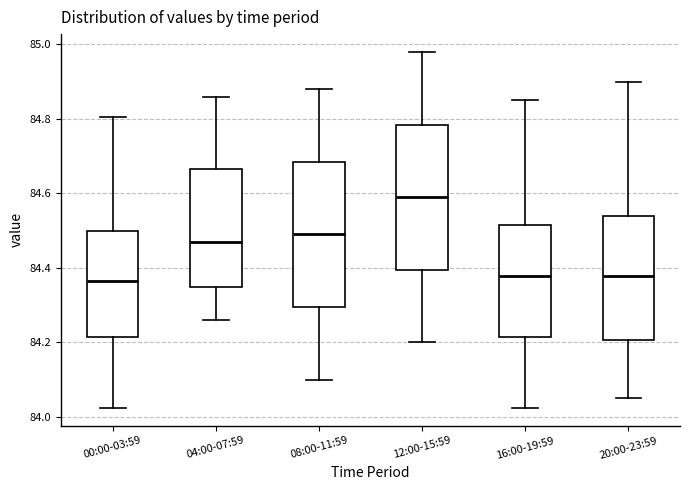

Reading left to right, transcribe this box plot: for each box, give where its median line is, the range the box spans, and where its two whiskers end, as read against the y-axis. The values are not printed on the chart, so give them approximately, as read against the axis.

00:00-03:59: median 84.36, box 84.22 to 84.50, whiskers 84.02 to 84.80
04:00-07:59: median 84.48, box 84.34 to 84.66, whiskers 84.26 to 84.86
08:00-11:59: median 84.50, box 84.30 to 84.68, whiskers 84.10 to 84.88
12:00-15:59: median 84.60, box 84.40 to 84.78, whiskers 84.20 to 84.98
16:00-19:59: median 84.38, box 84.22 to 84.52, whiskers 84.02 to 84.86
20:00-23:59: median 84.38, box 84.20 to 84.54, whiskers 84.06 to 84.90